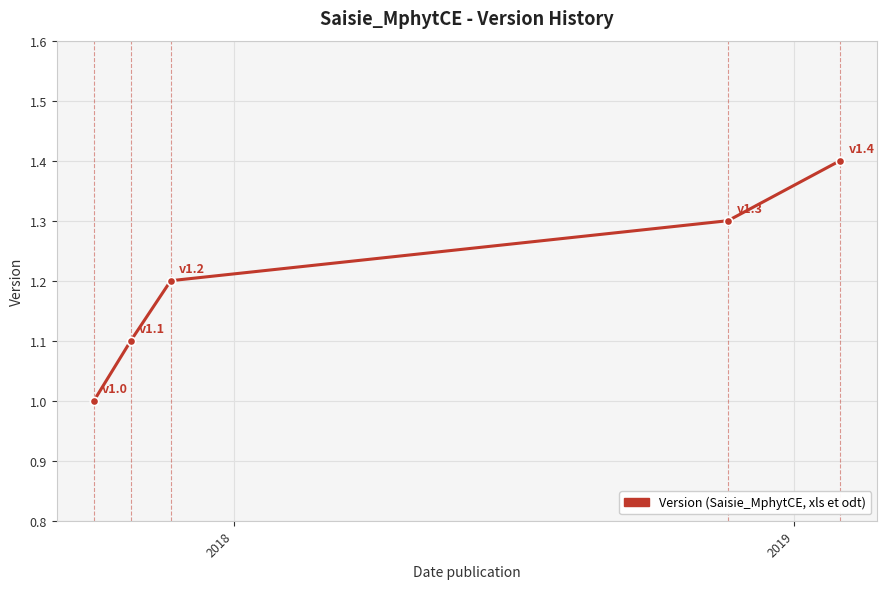

What is the value of the 3rd point from the left?

1.2